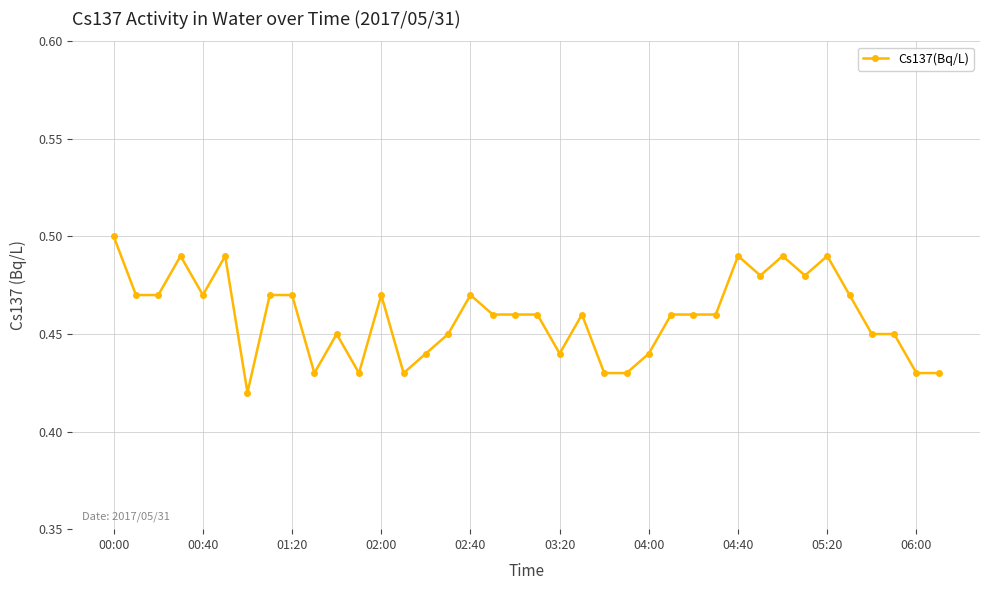

How many values are between 0 and 1?

38